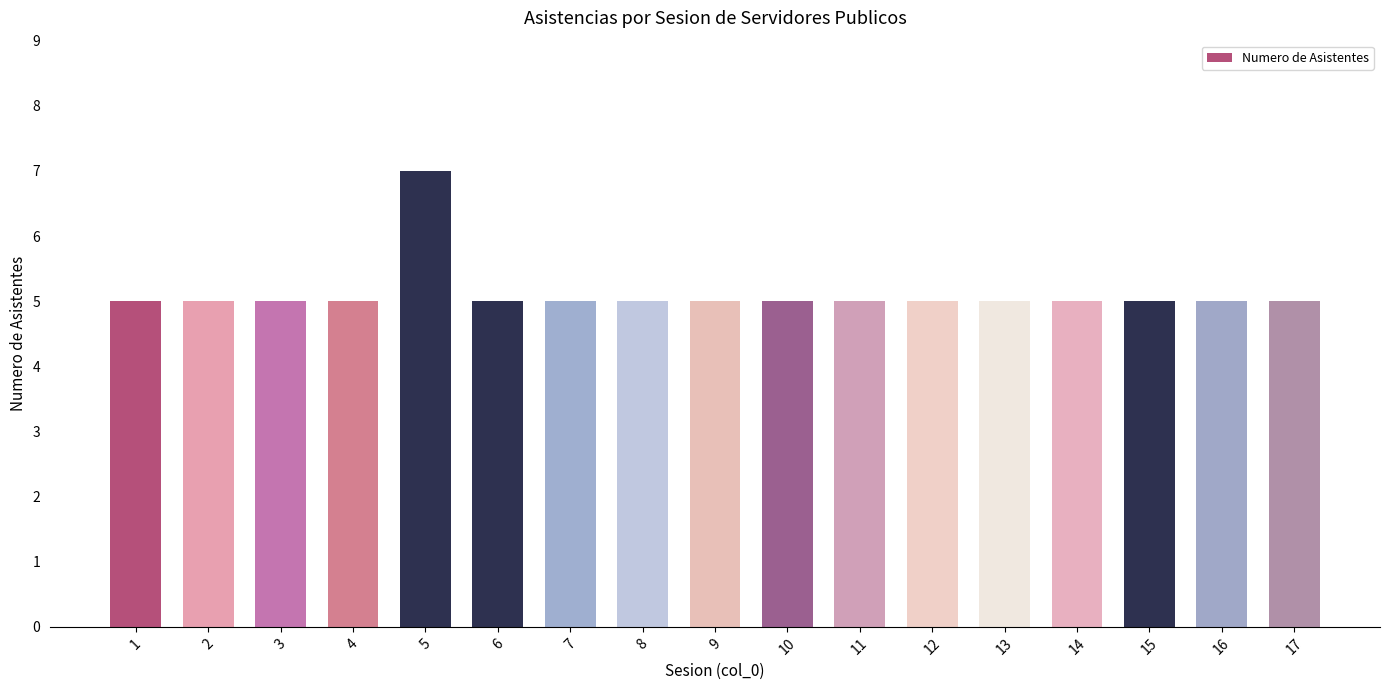

True or false: the data shows 8 at 13.

False